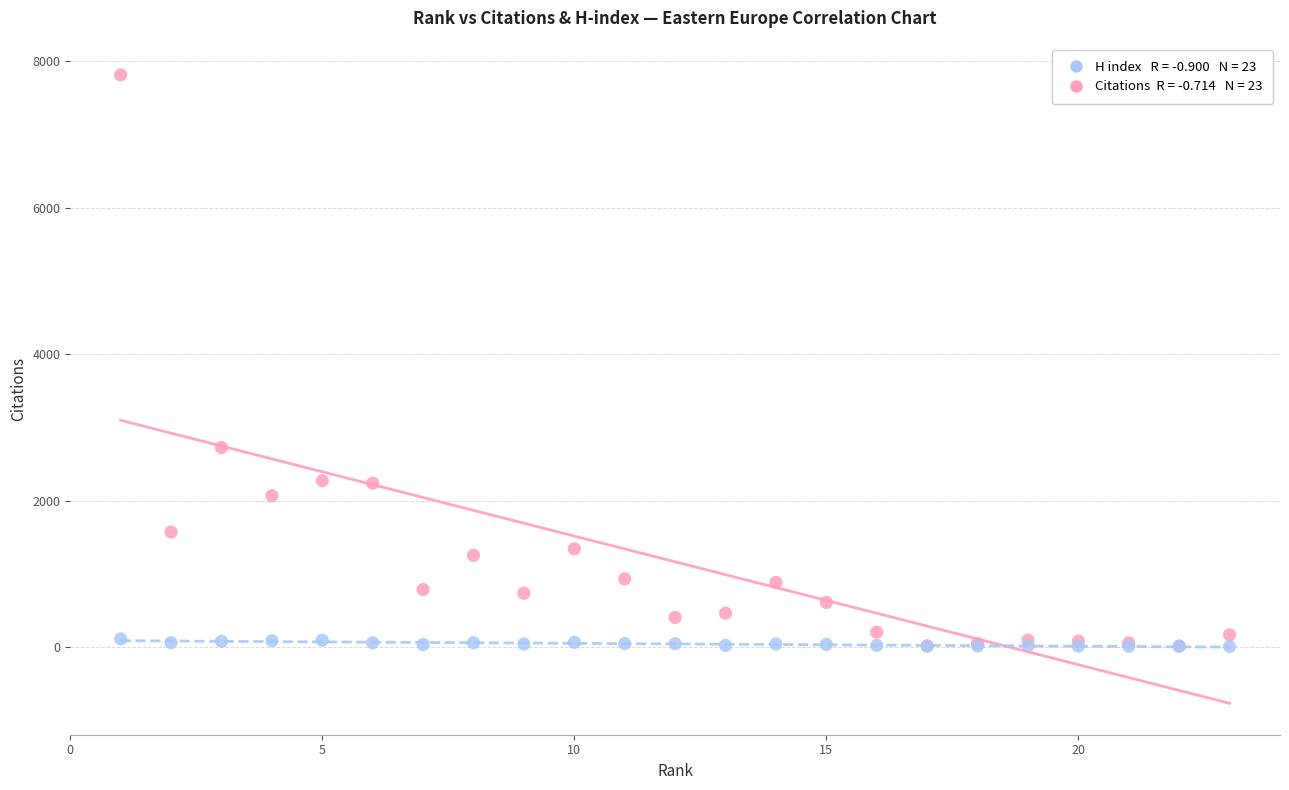

Across all series, what Y value is closest to 3911?

2727